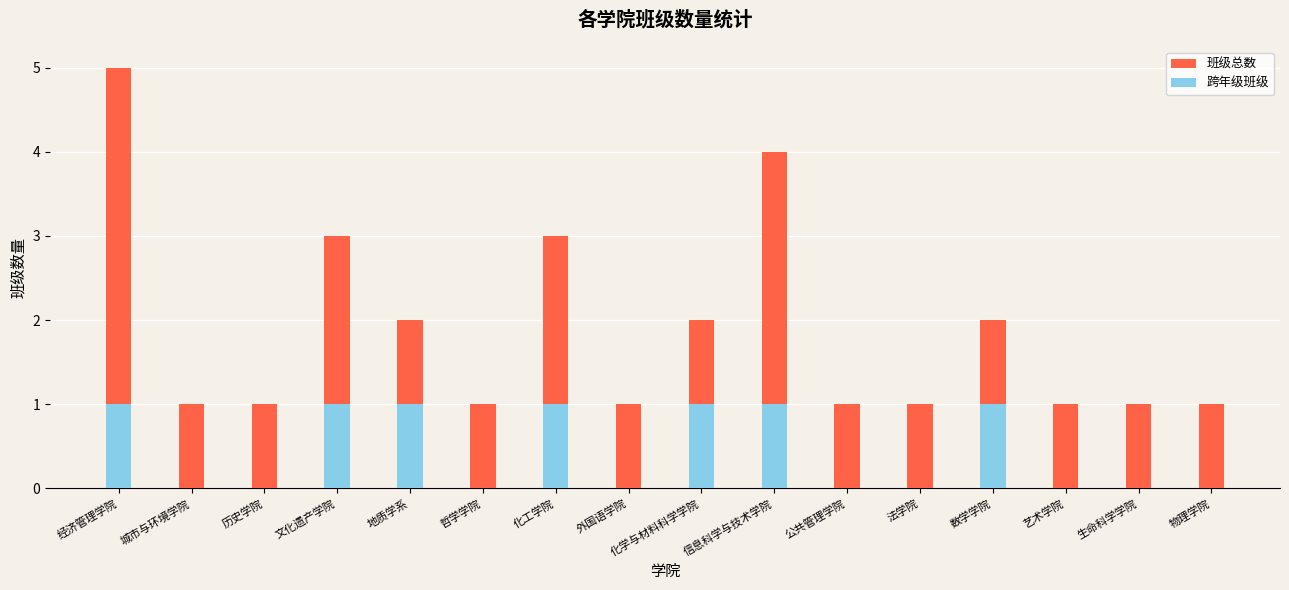

What is the difference between the maximum and minimum values in the 跨年级班级 series?

1